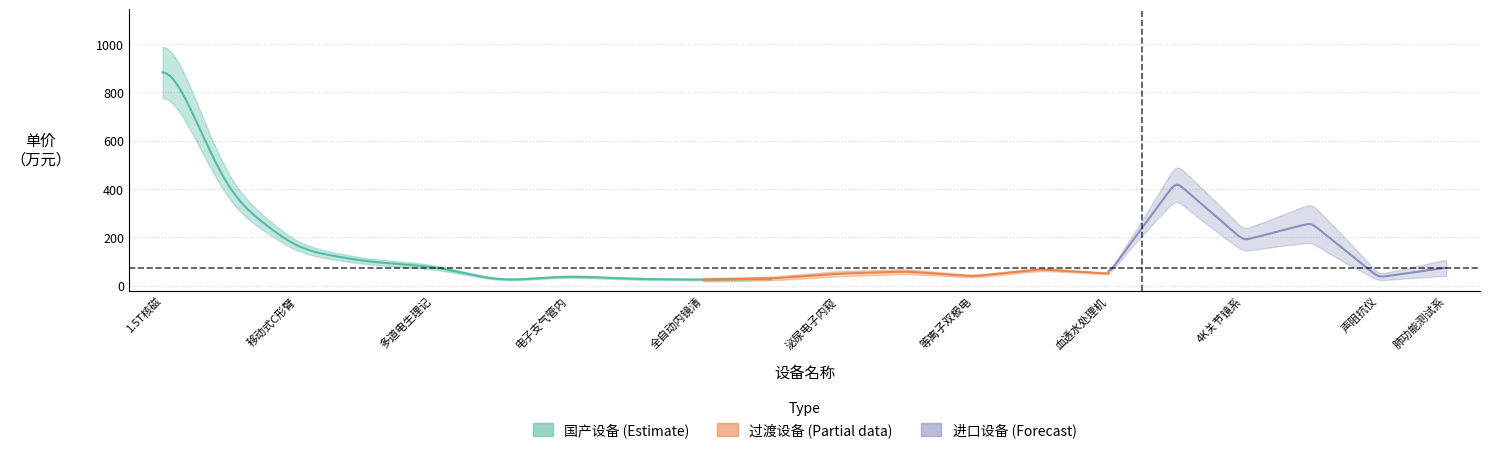

True or false: 单价（万元） and 数量 cross at least once.

False